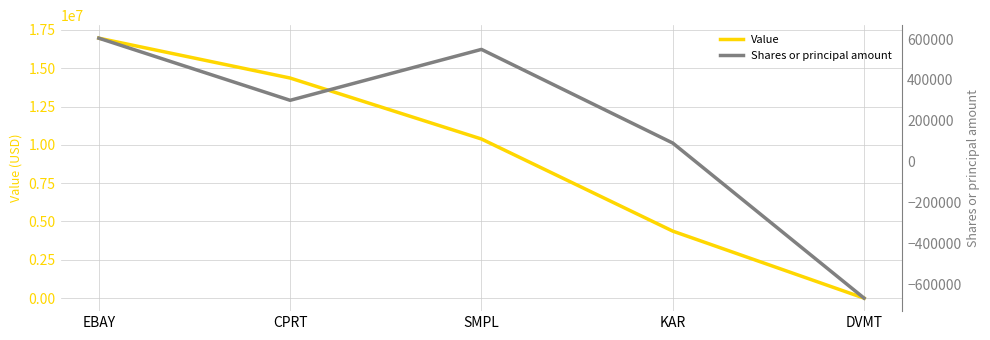

Reading left to right, transcribe all the data shown in this chart.

Value: EBAY=16960000	CPRT=14359000	SMPL=10382000	KAR=4372000	DVMT=0
Shares or principal amount: EBAY=604204	CPRT=300516	SMPL=549329	KAR=91617	DVMT=-666306